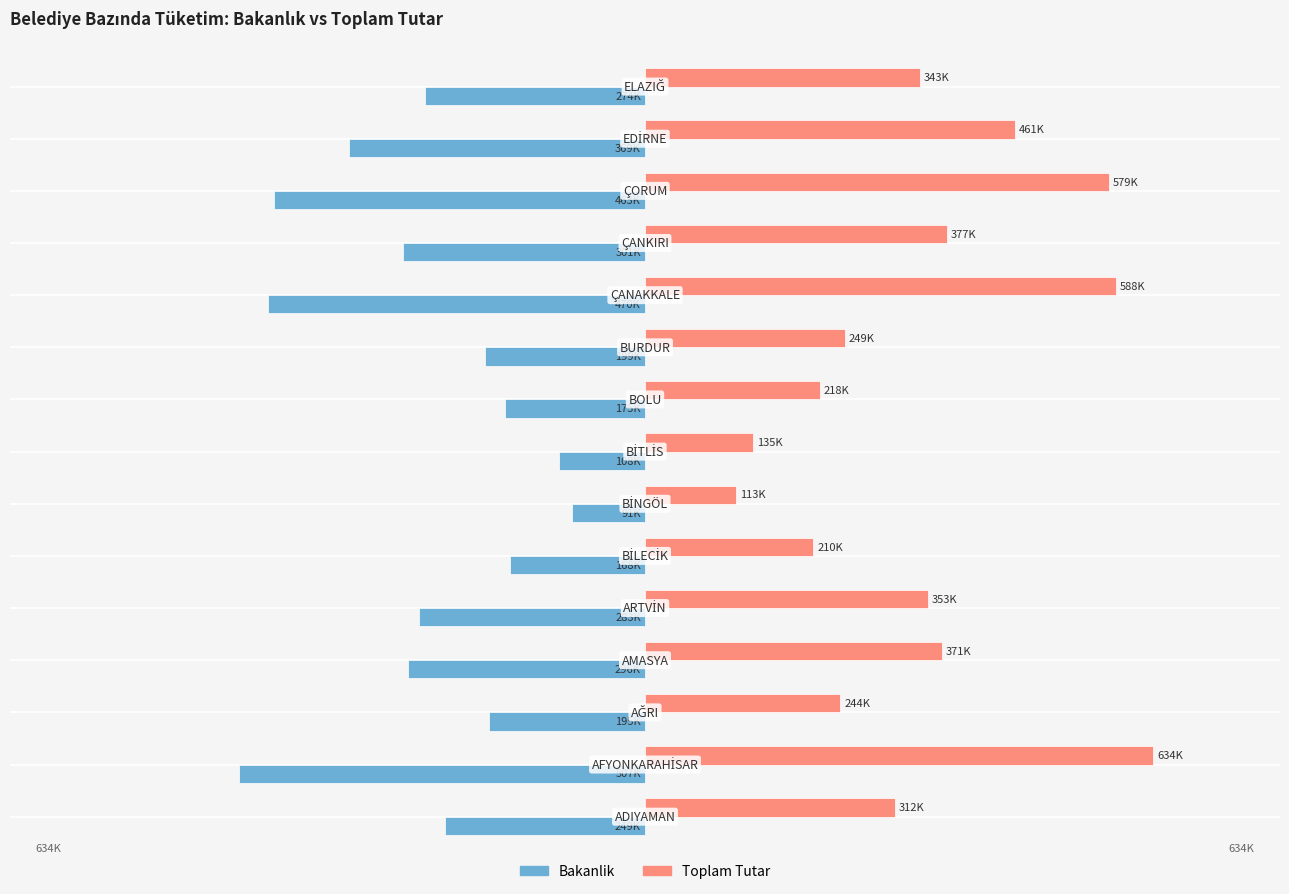

What is the difference between the maximum and minimum values in the Toplam Tutar series?

520827.3